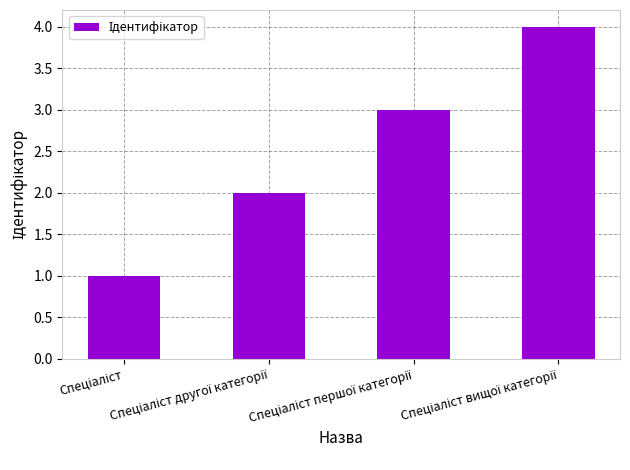

What is the greatest value displayed?

4